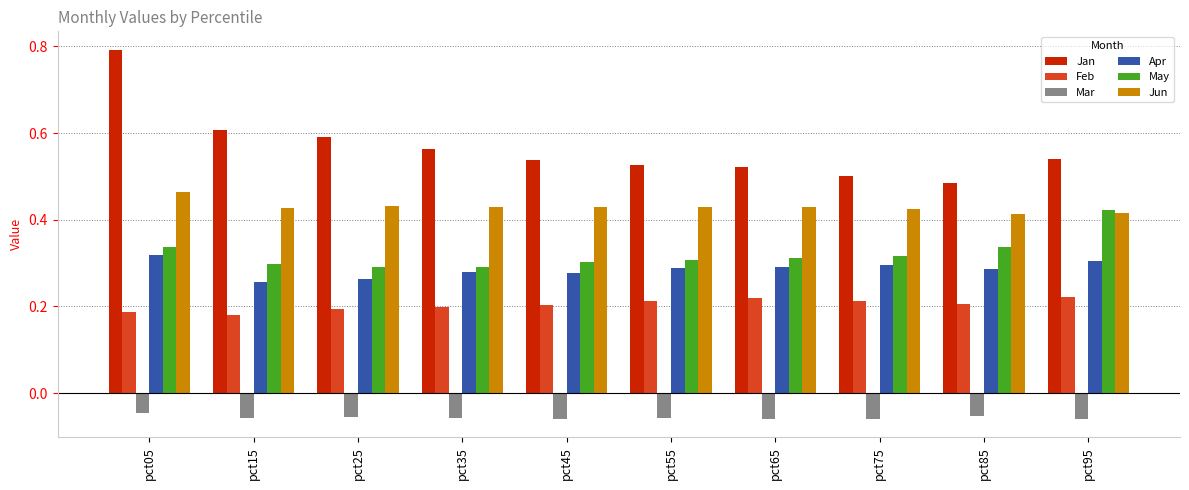

What is the total value across all series at pct15?

1.7